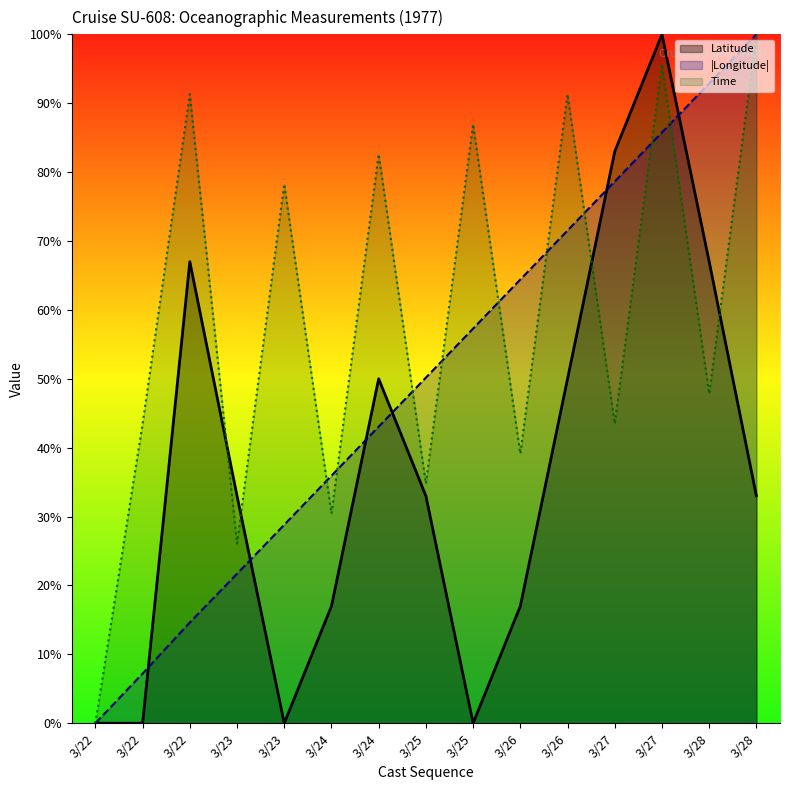

At how many categories does at least one series exceed 7?

14